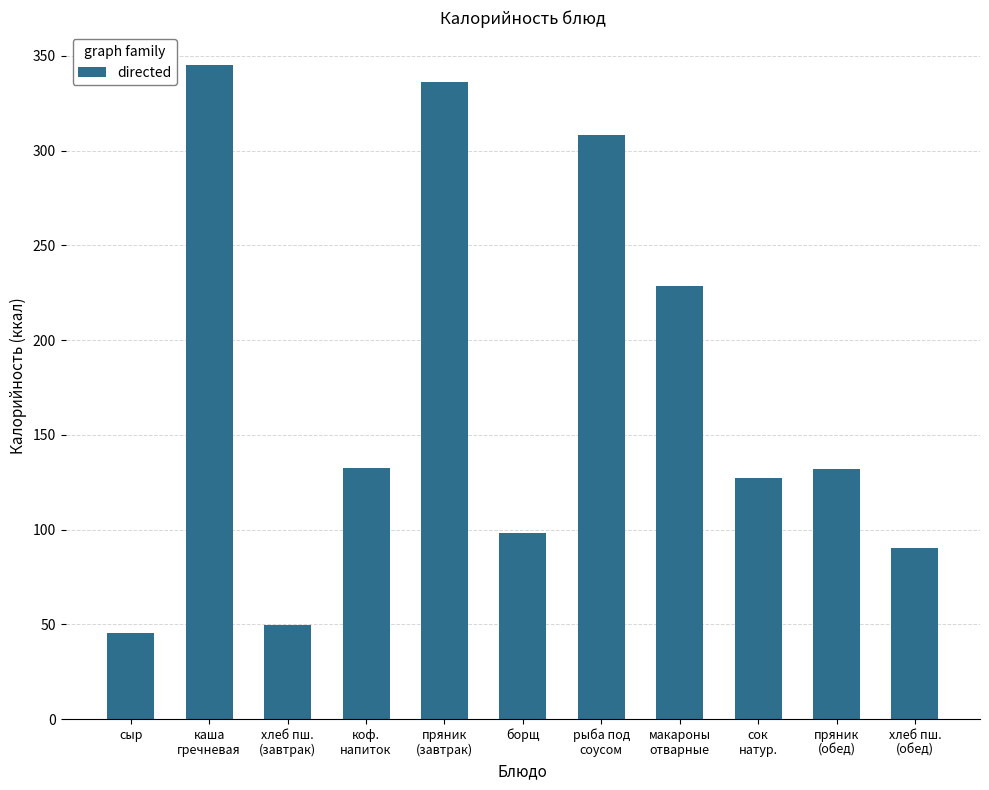

At which category does the chart reach its peak across all series?

каша
гречневая